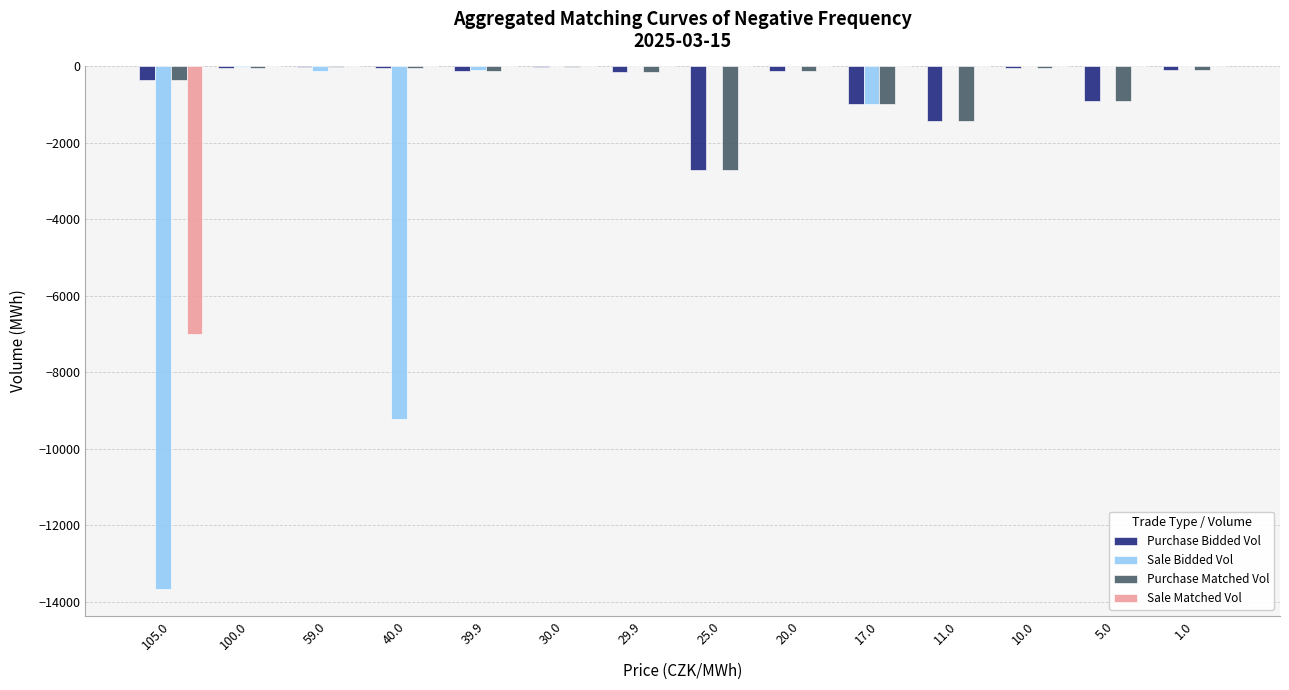

Does the chart contain stacked bars?

No